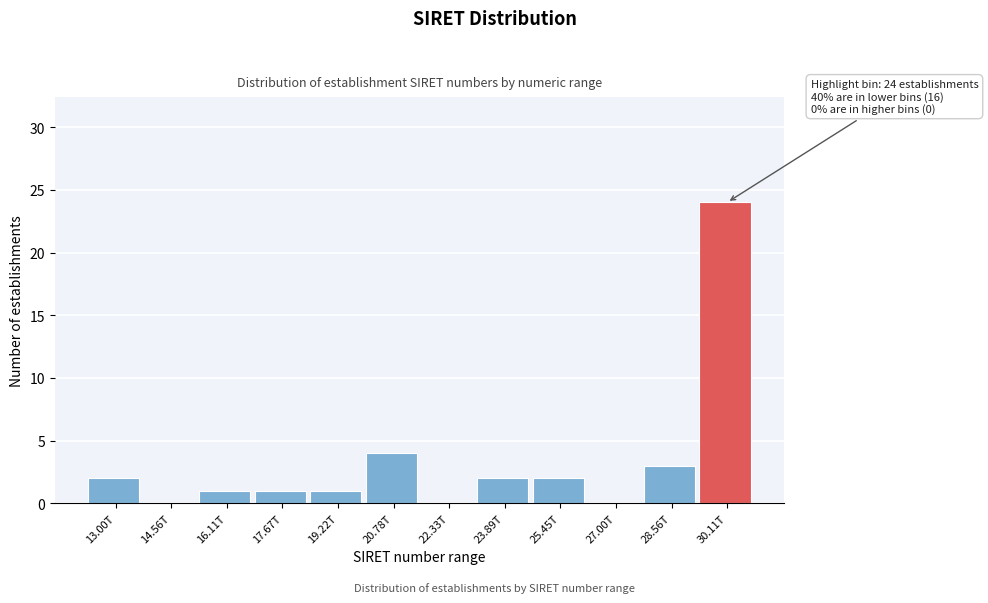

Reading left to right, transcribe all the data shown in this chart.

13.00T=2	14.56T=0	16.11T=1	17.67T=1	19.22T=1	20.78T=4	22.33T=0	23.89T=2	25.45T=2	27.00T=0	28.56T=3	30.11T=24